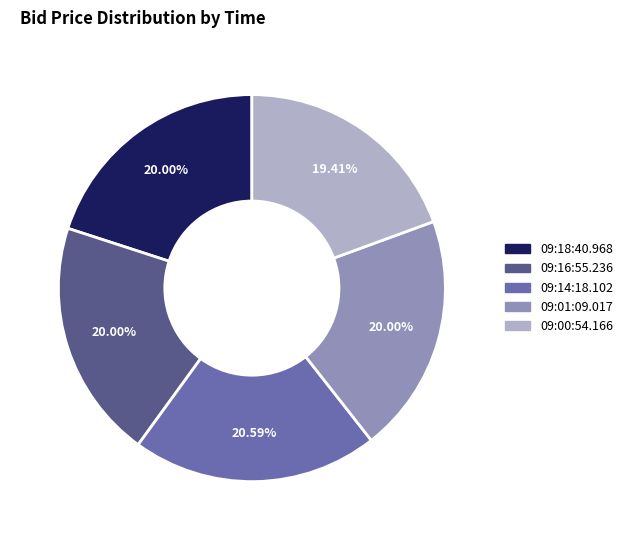

What percentage is the 09:00:54.166 slice, to the nearest percent?

19%